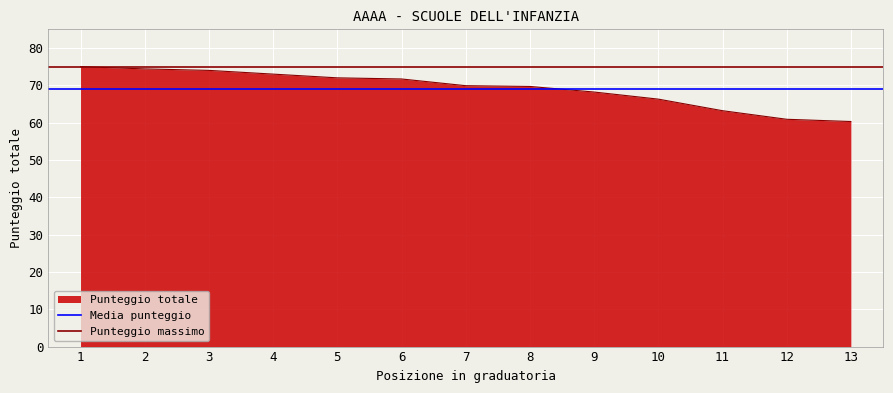

Is the value of Punteggio massimo at 1 greater than the value of Media punteggio at 1?

Yes